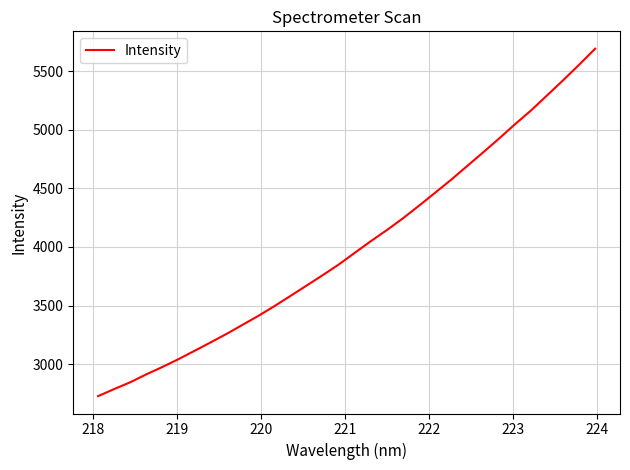

What is the minimum value shown in the chart?

2726.9